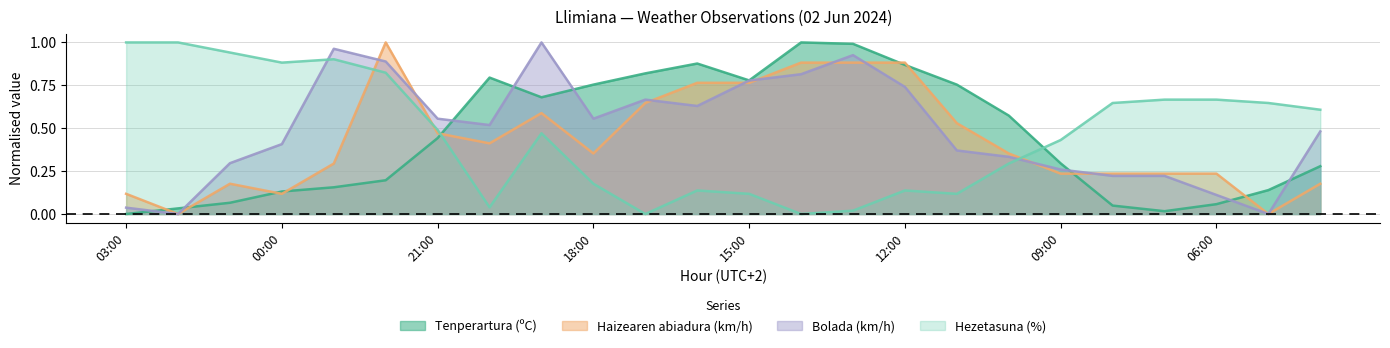

Which series has the largest total across all categories?

Bolada (km/h)